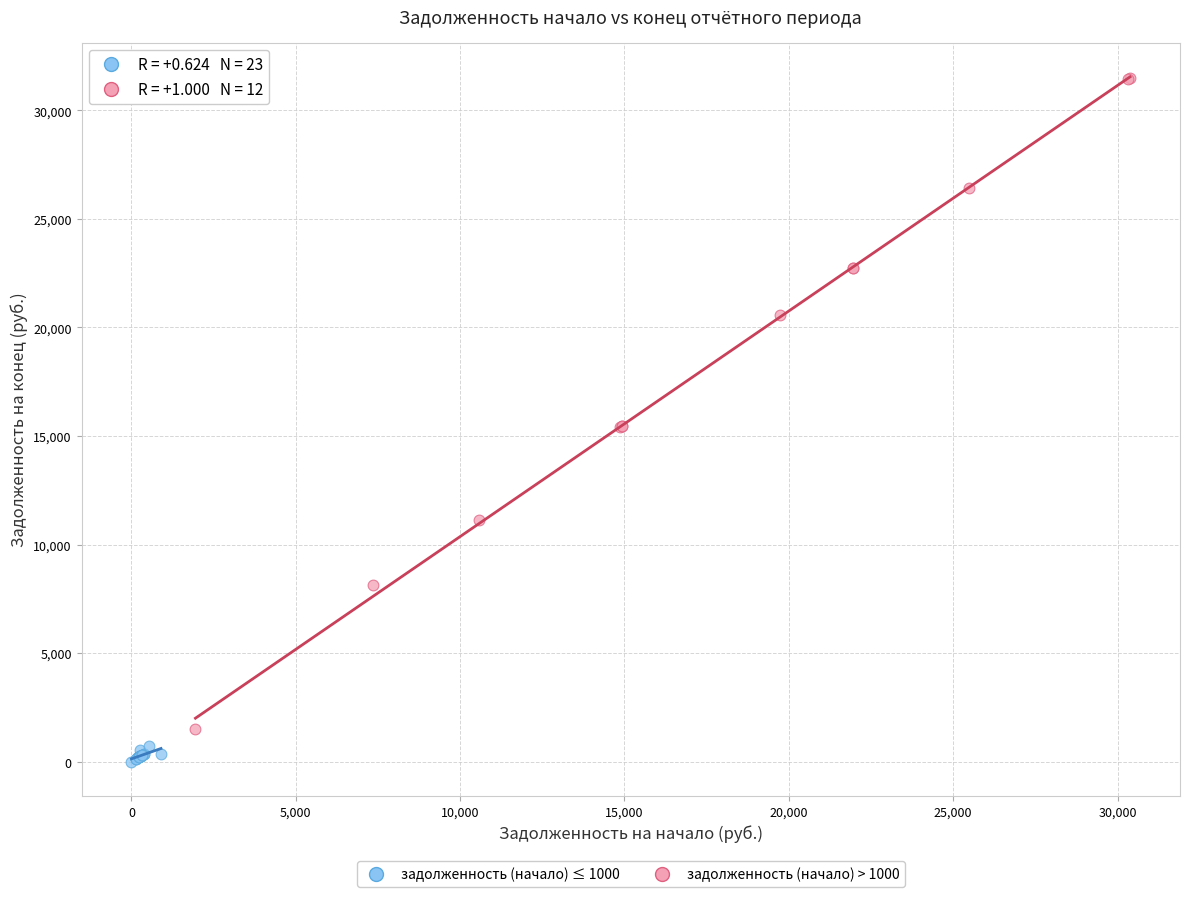

Which series has the widest spread of Y values?

задолженность (начало) > 1000